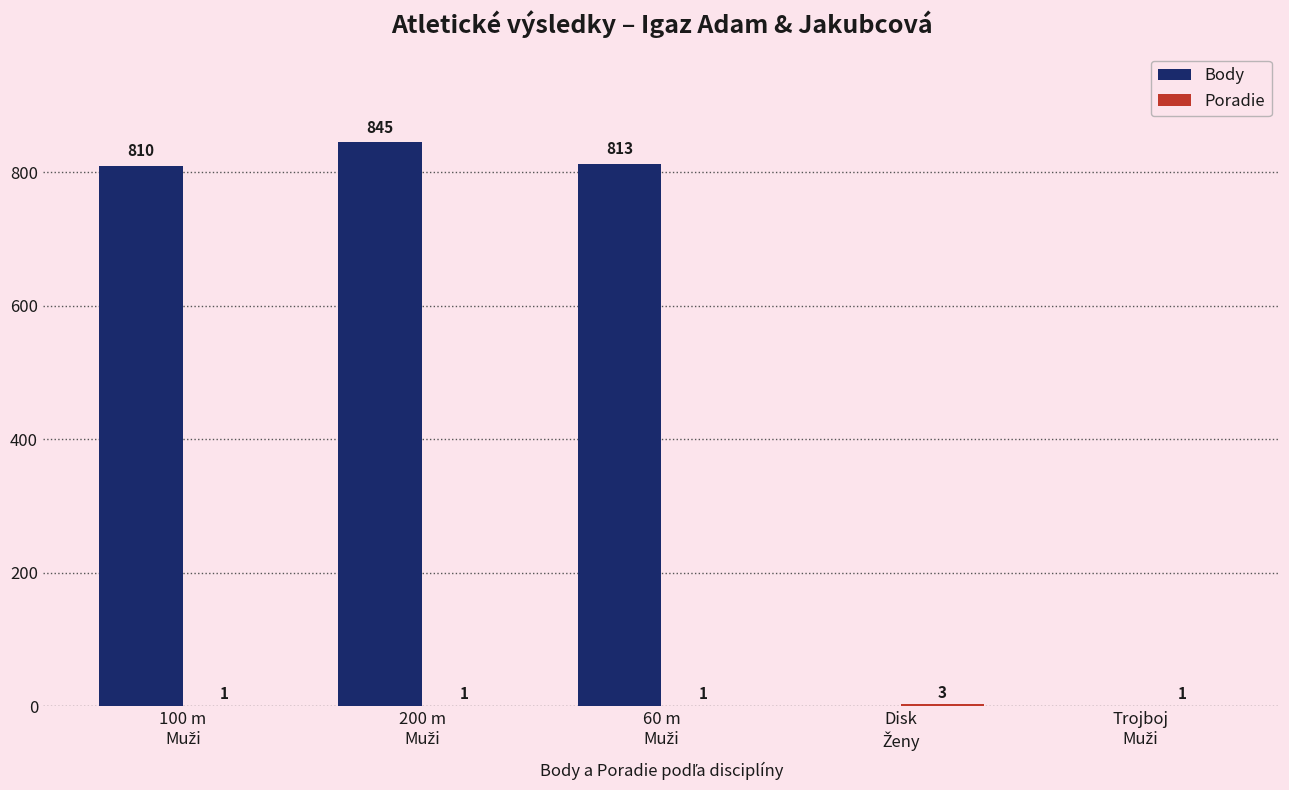

What is the greatest value displayed?

845